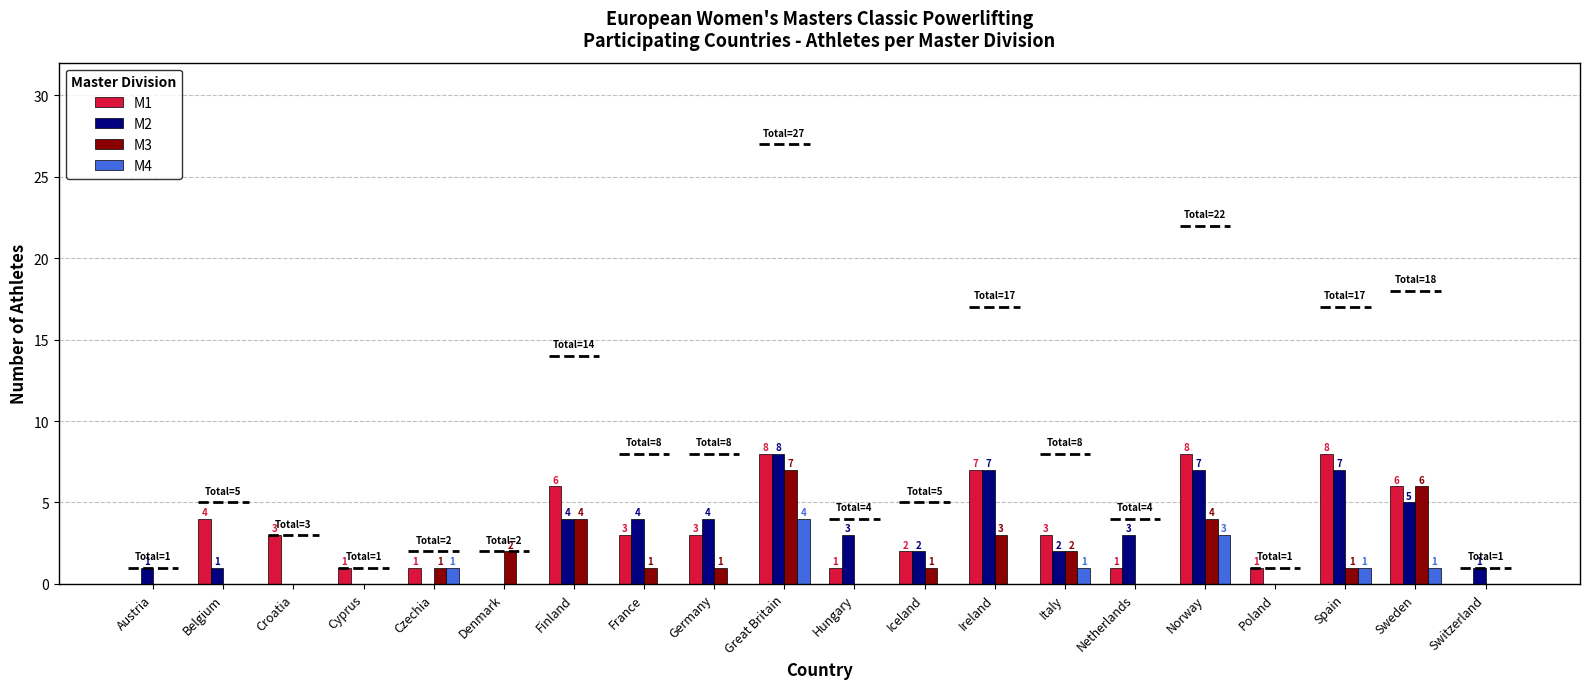

At which label is M3 closest to 3?

Ireland